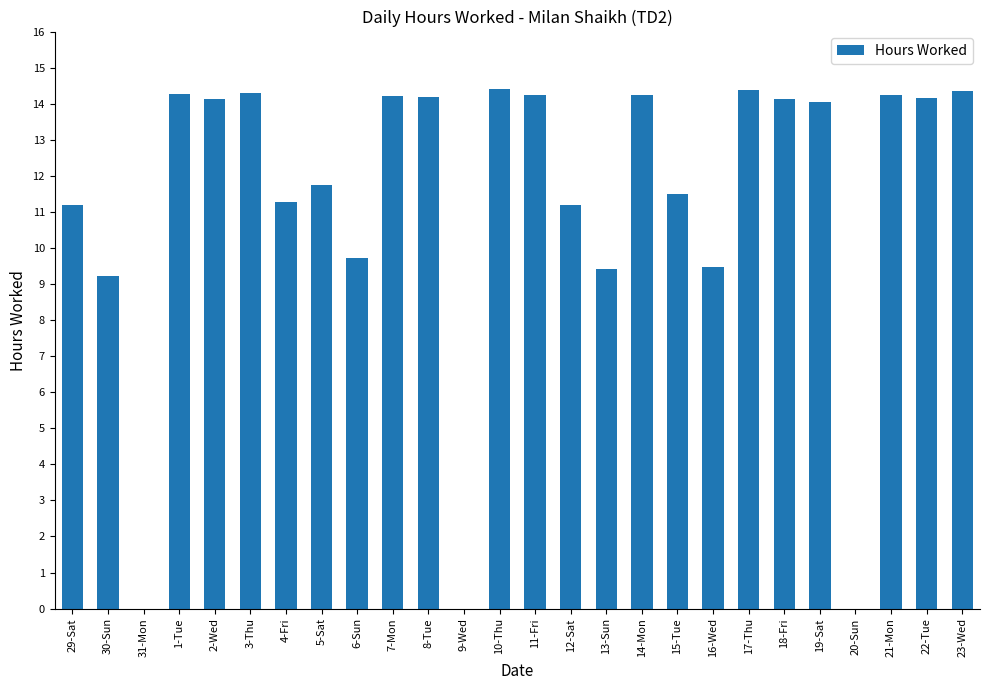

Which has a higher value, 20-Sun or 16-Wed?

16-Wed